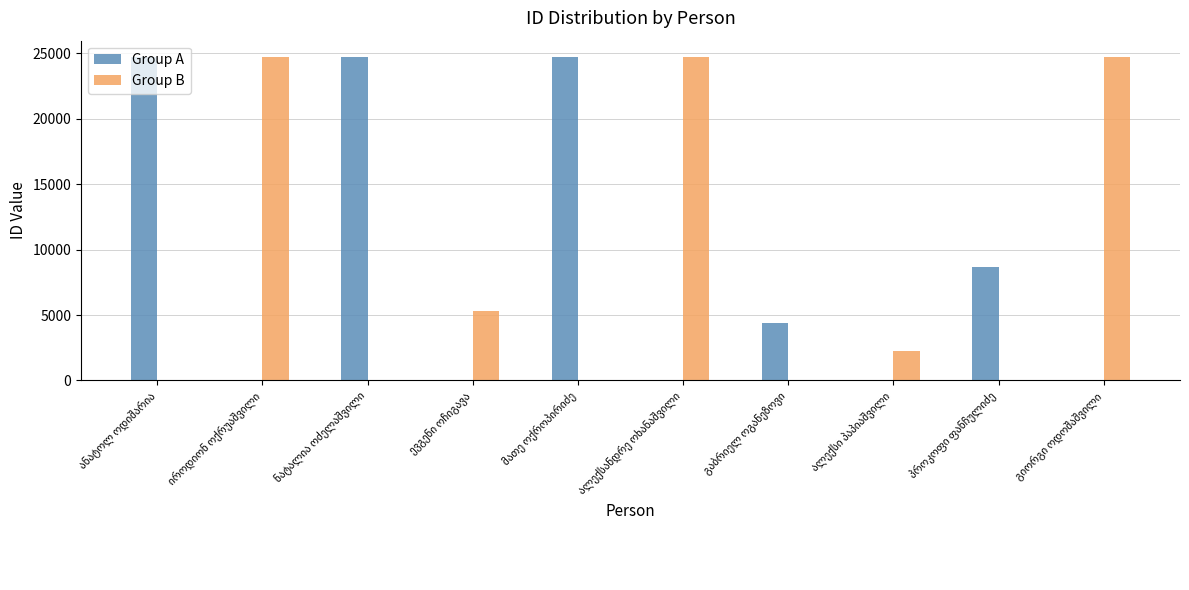

How many categories are shown in the chart?

10